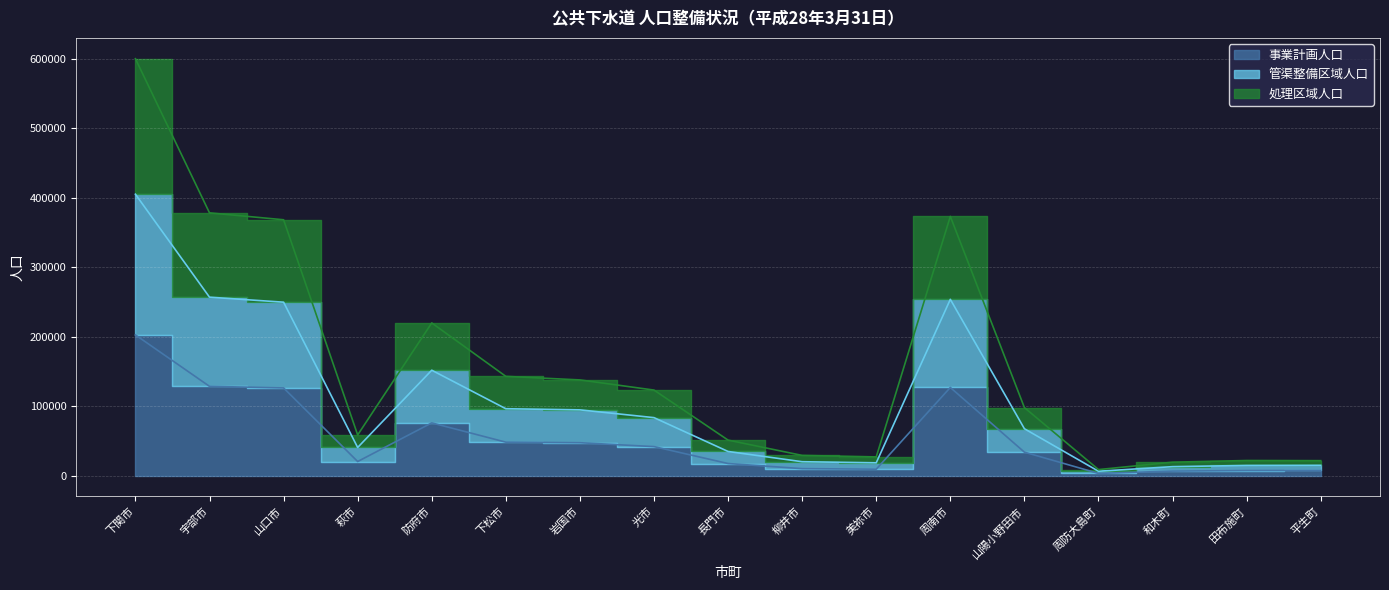

True or false: 管渠整備区域人口 and 処理区域人口 intersect in this chart.

False